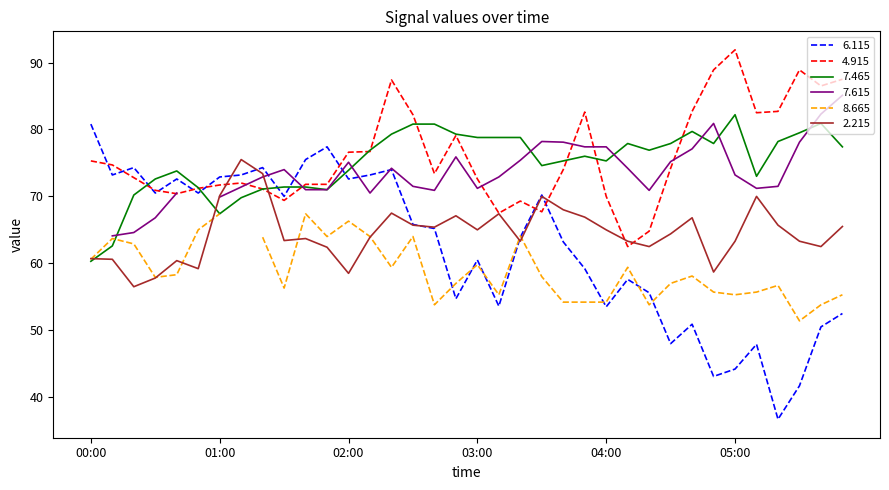

What is the sum of all   4.915 values?

2735.3